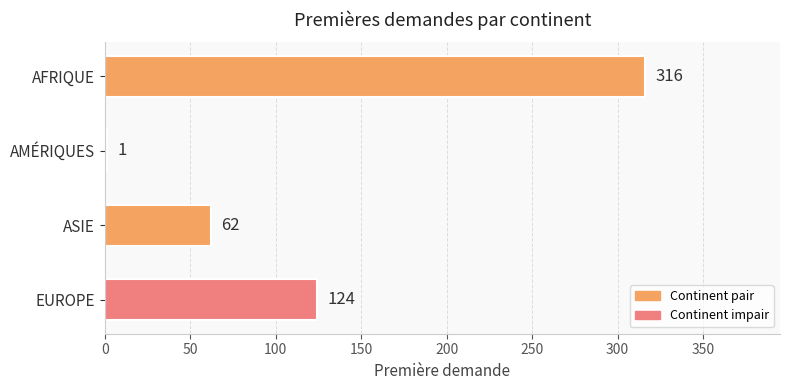

What is the maximum value shown in the chart?

316